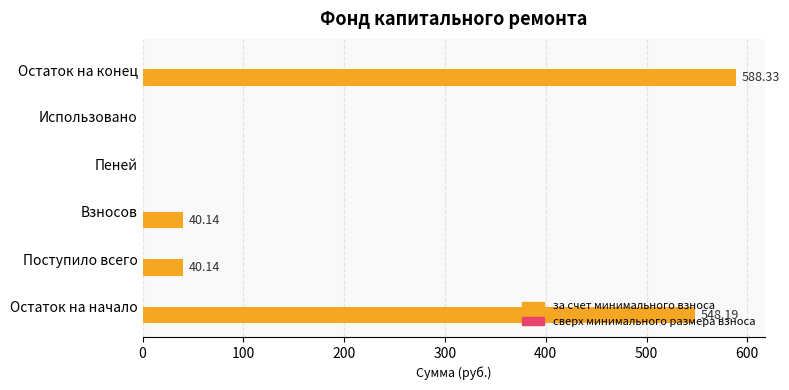

What is the sum of the values at Остаток на конец and Использовано?

588.3